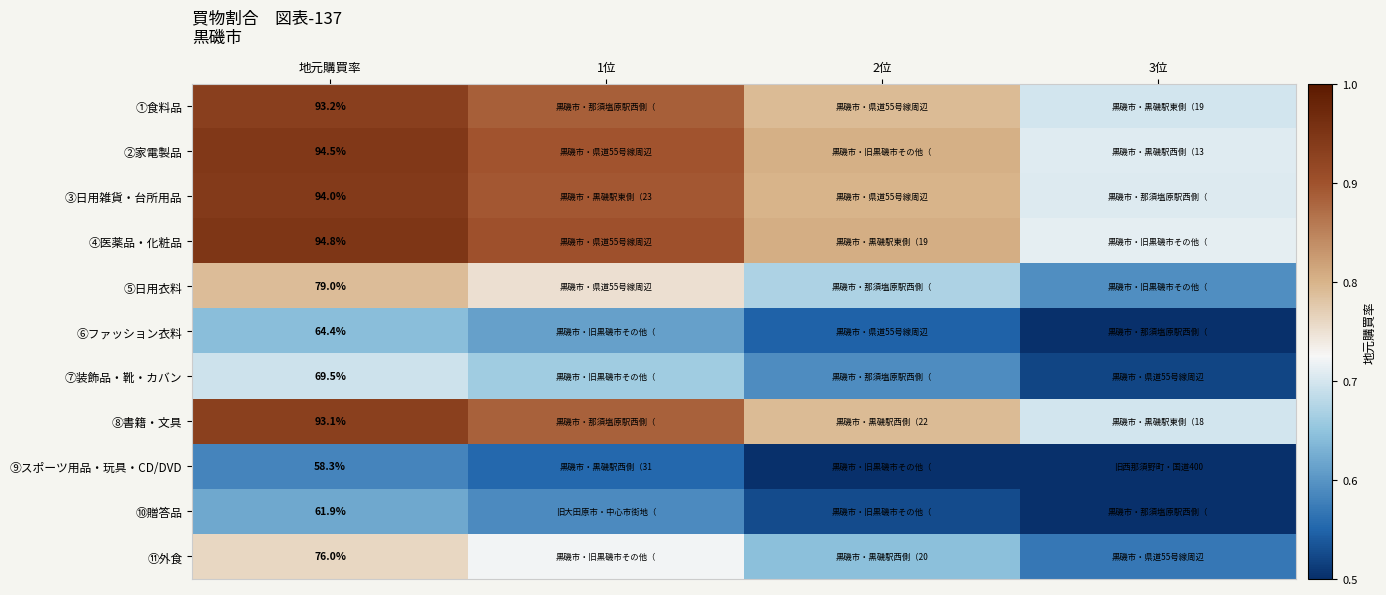

At how many categories does at least one series exceed 0?

4